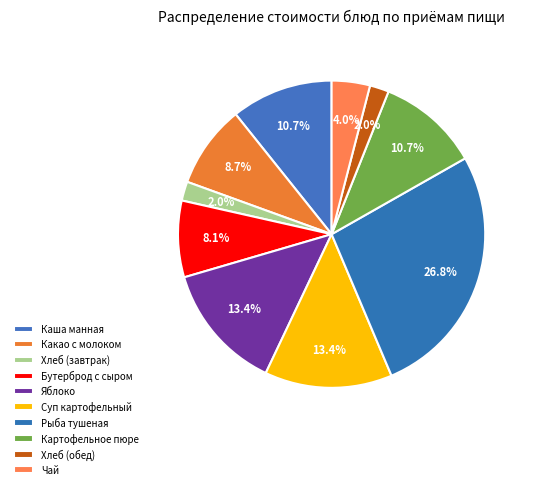

Is it true that Хлеб (обед) is 15% of the pie?

False